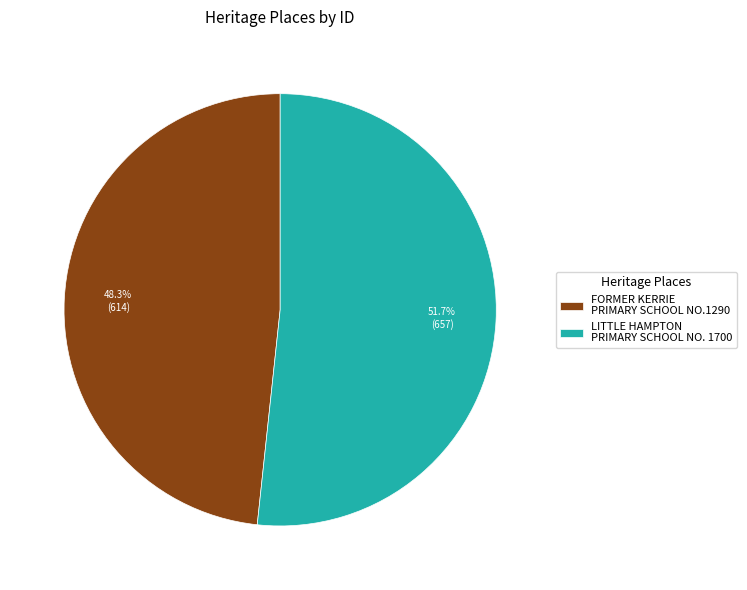

Does any single category account for the majority?

Yes